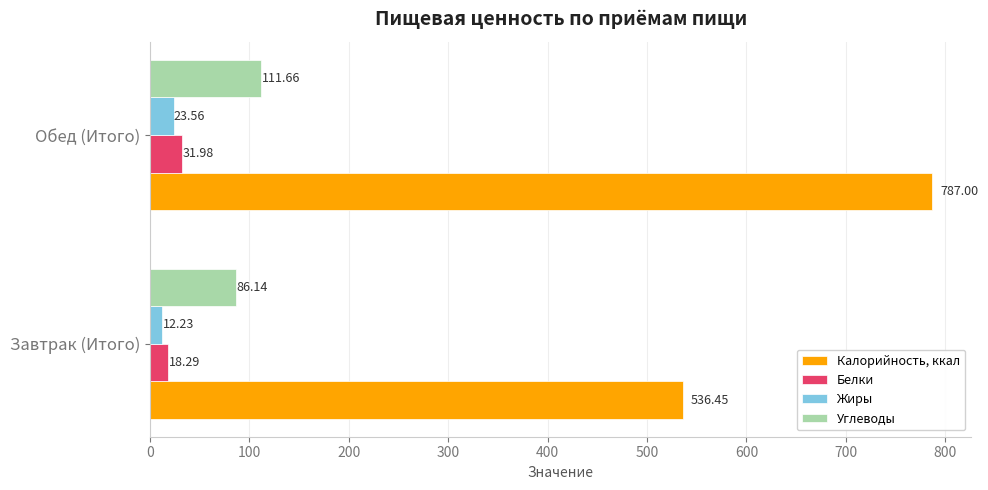

At which label is Жиры closest to 17?

Завтрак (Итого)